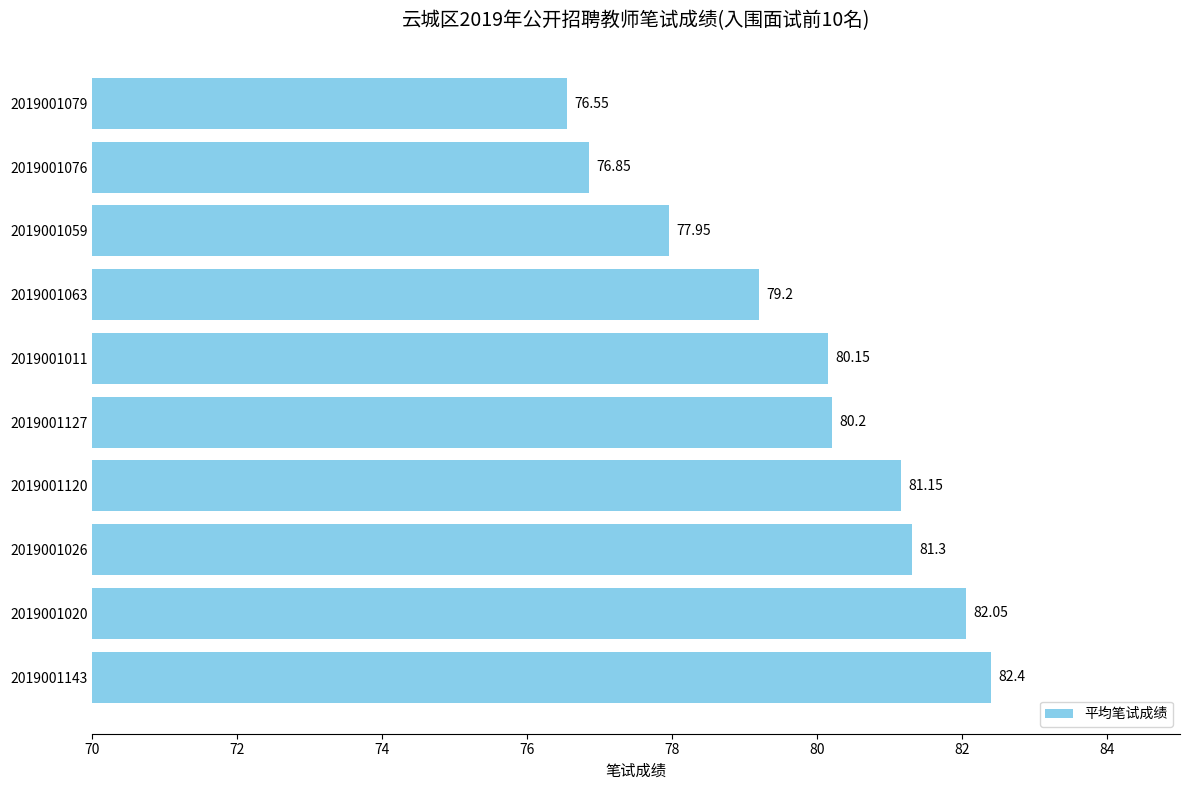

Where is the data nearest to the value 79?

2019001063